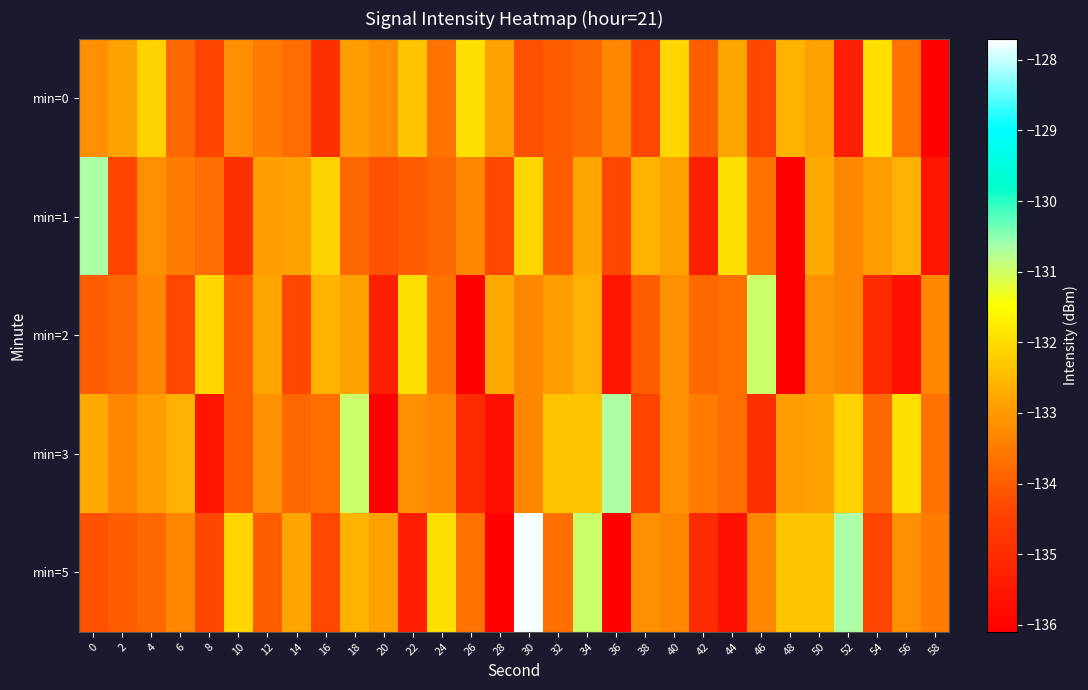

How many data points does each series have?

30